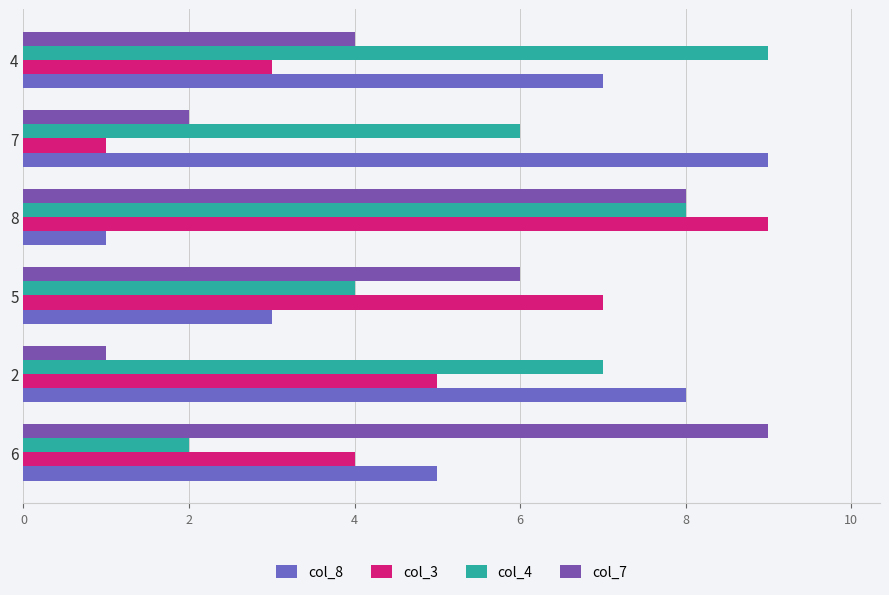

Reading left to right, extract all data points from this chart.

col_8: 5	8	3	1	9	7
col_3: 4	5	7	9	1	3
col_4: 2	7	4	8	6	9
col_7: 9	1	6	8	2	4